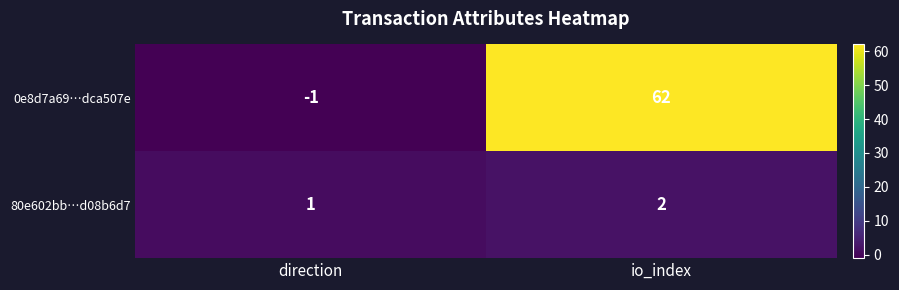

List the series in order of their peak value, lowest first.

80e602bb…d08b6d7, 0e8d7a69…dca507e